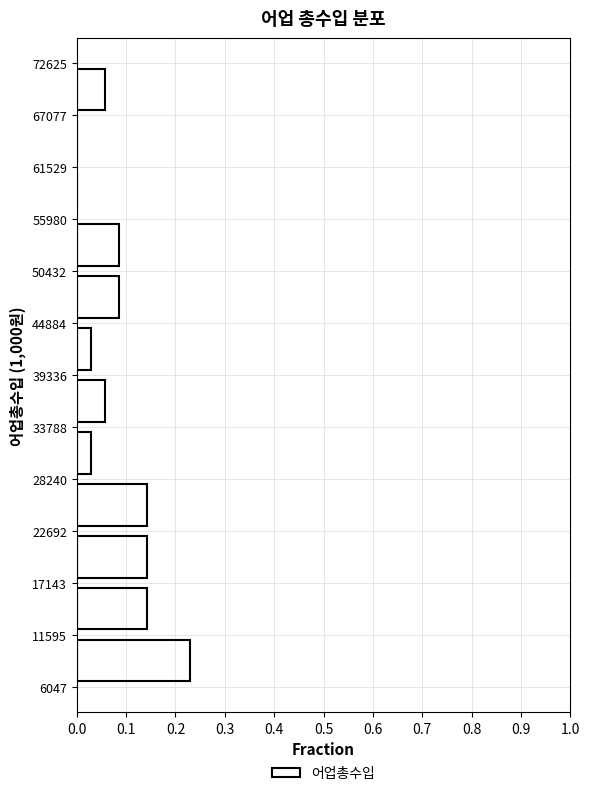

Reading bottom to top, list every bar in this chart as the range it spans on the y-axis followed by its length. The values are not printed on the chart, so give them approximately, as read against the axis.

6047 to 11595: 0.23
11595 to 17143: 0.14
17143 to 22692: 0.14
22692 to 28240: 0.14
28240 to 33788: 0.03
33788 to 39336: 0.06
39336 to 44884: 0.03
44884 to 50432: 0.09
50432 to 55980: 0.09
55980 to 61529: 0
61529 to 67077: 0
67077 to 72625: 0.06